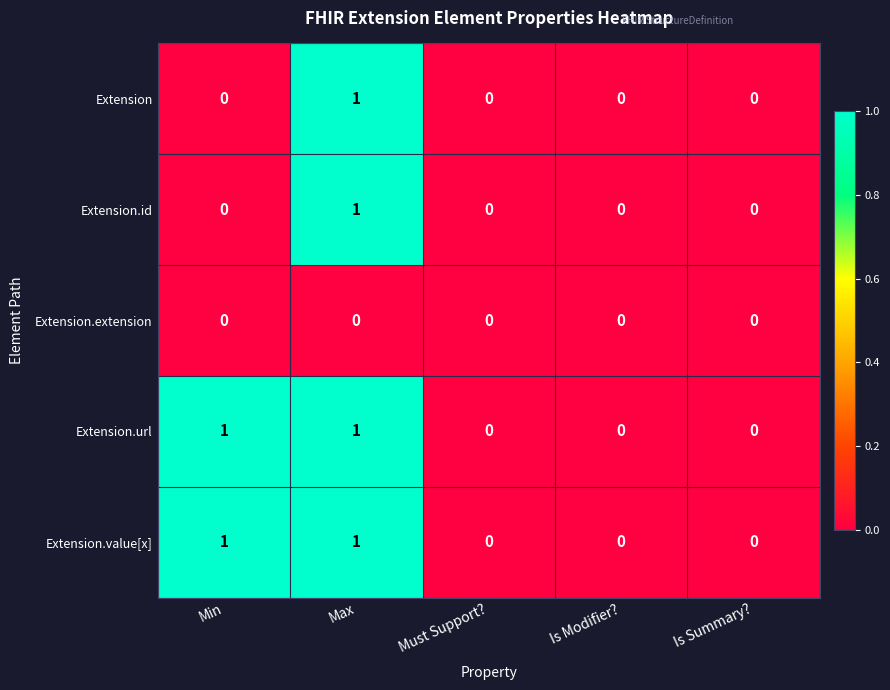

What is the total value across all series at Max?

4